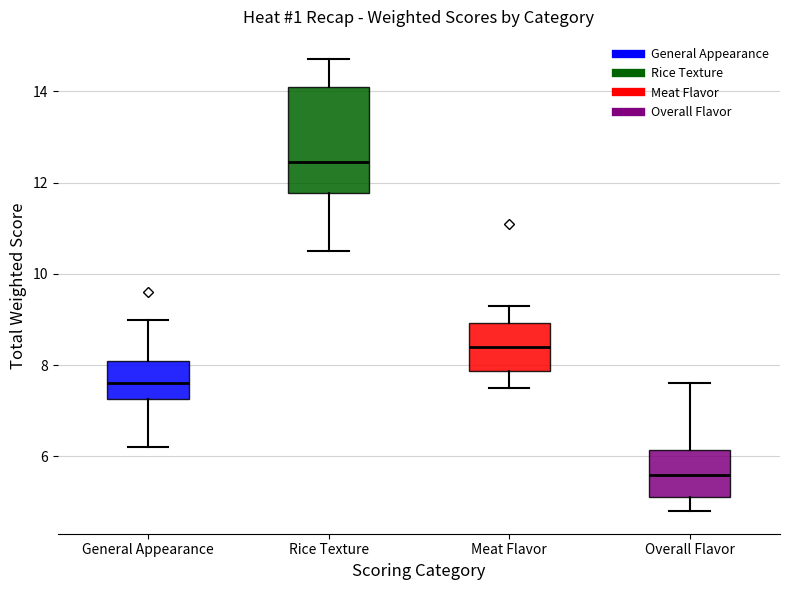

Which box's median line is the highest?

Rice Texture